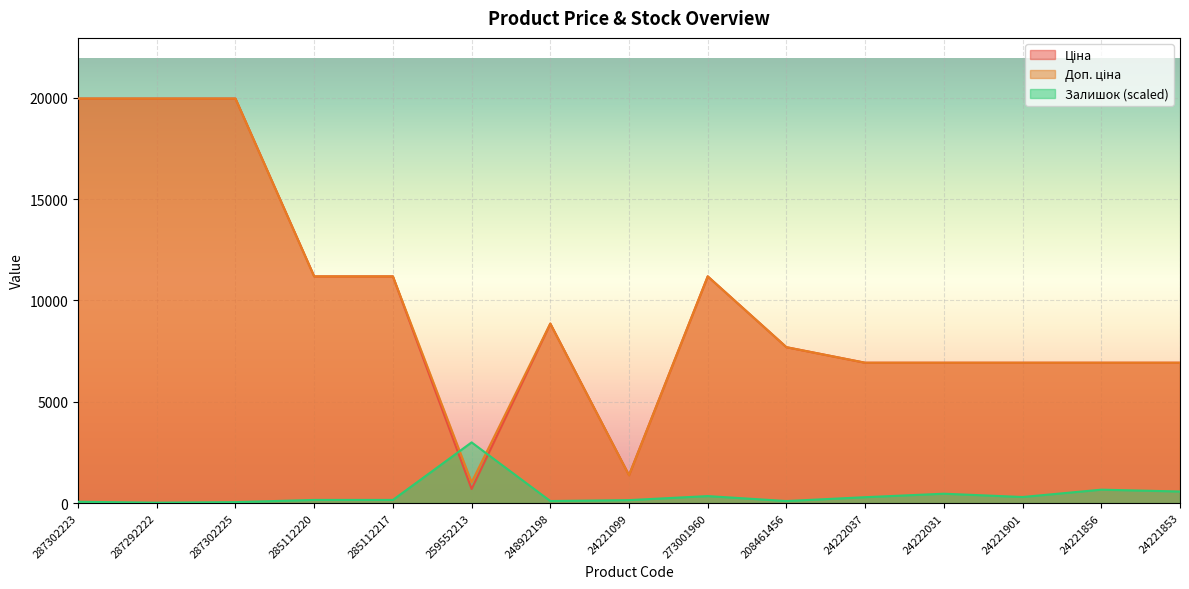

Is it true that Доп. ціна equals 1375.0 at 24221099?

True